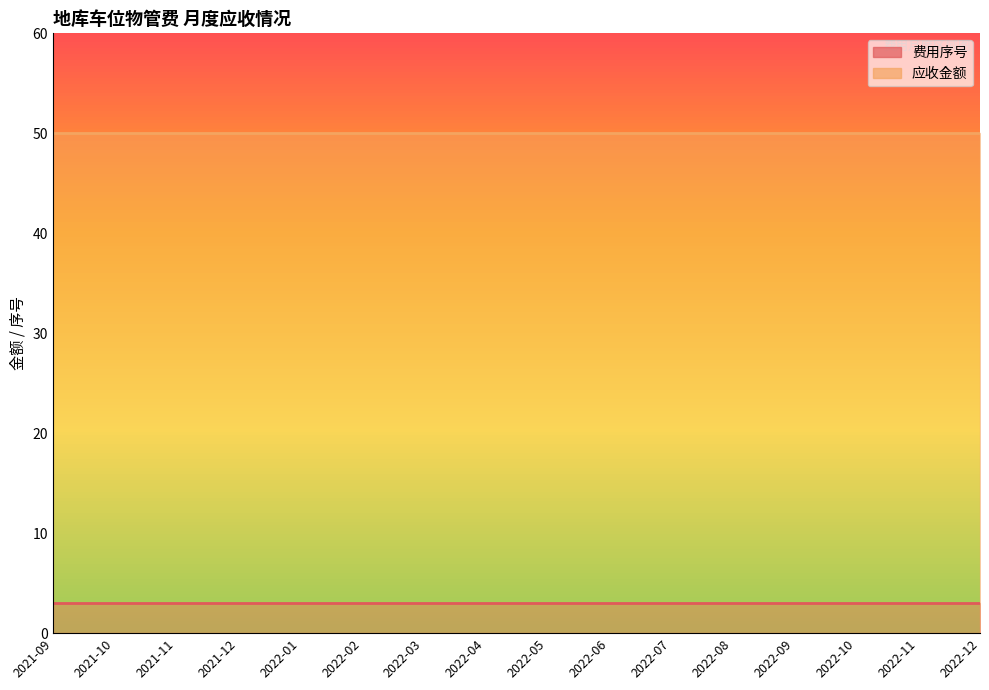

At how many categories does at least one series exceed 43?

16